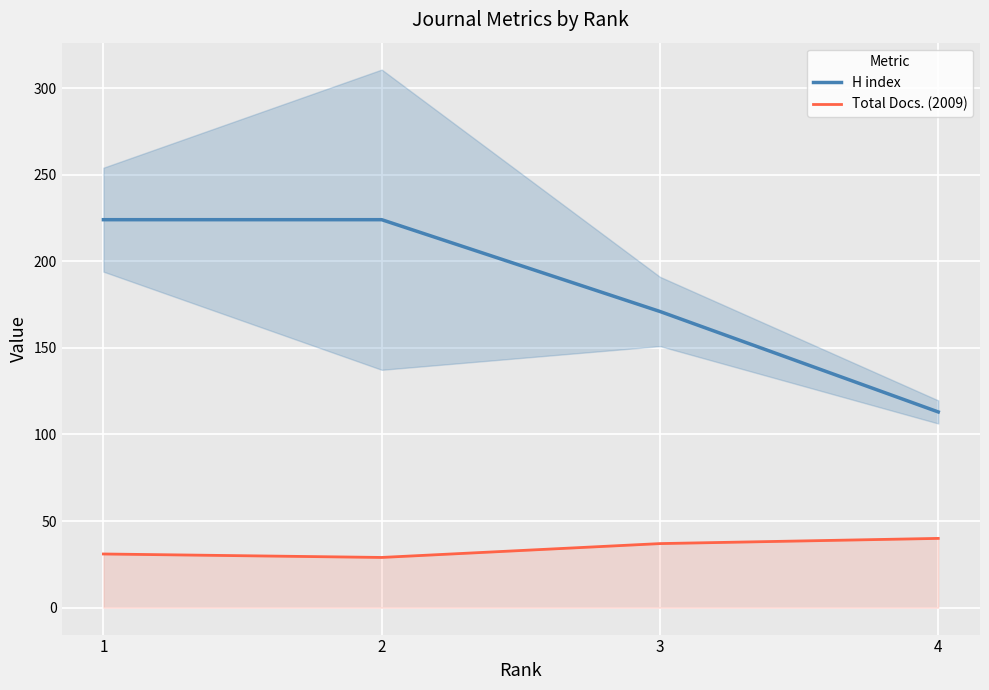

How many H index values are between 171 and 224?

3